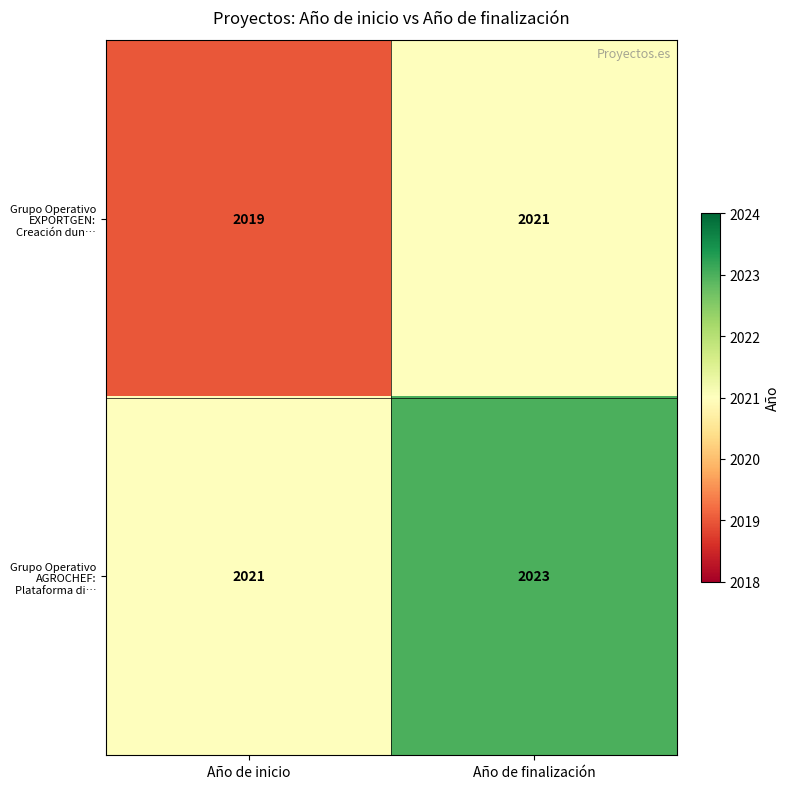

What is the average value of the Grupo Operativo EXPORTGEN: Creación dun… series?

2020